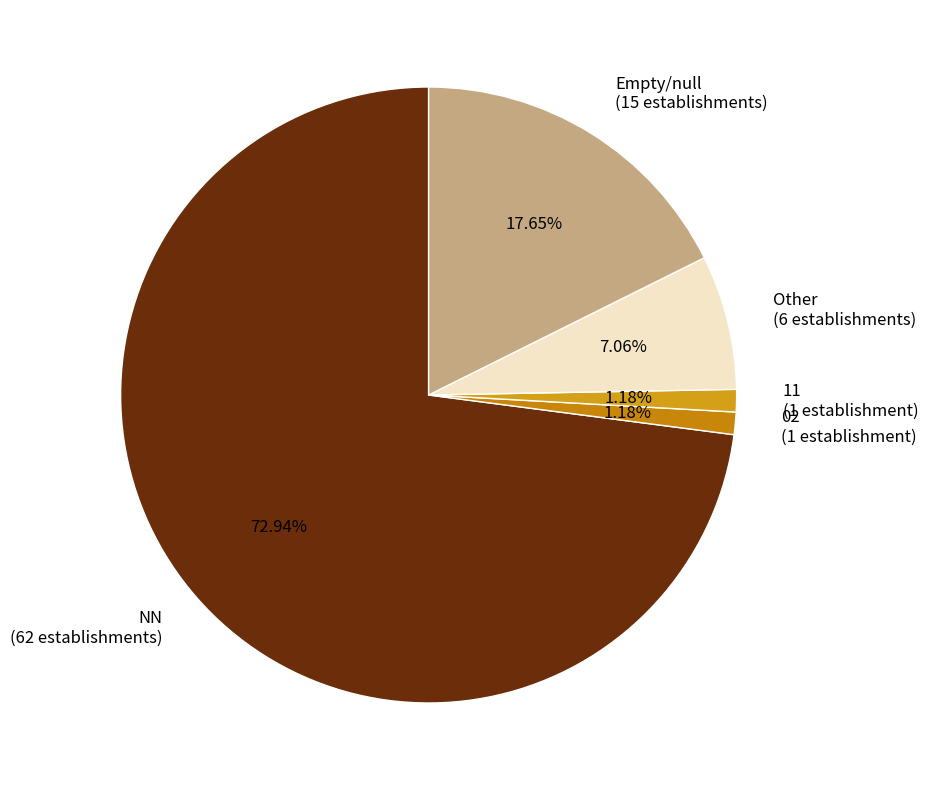

To the nearest percent, what is the difference between the largest and smallest slice percentages?

72%